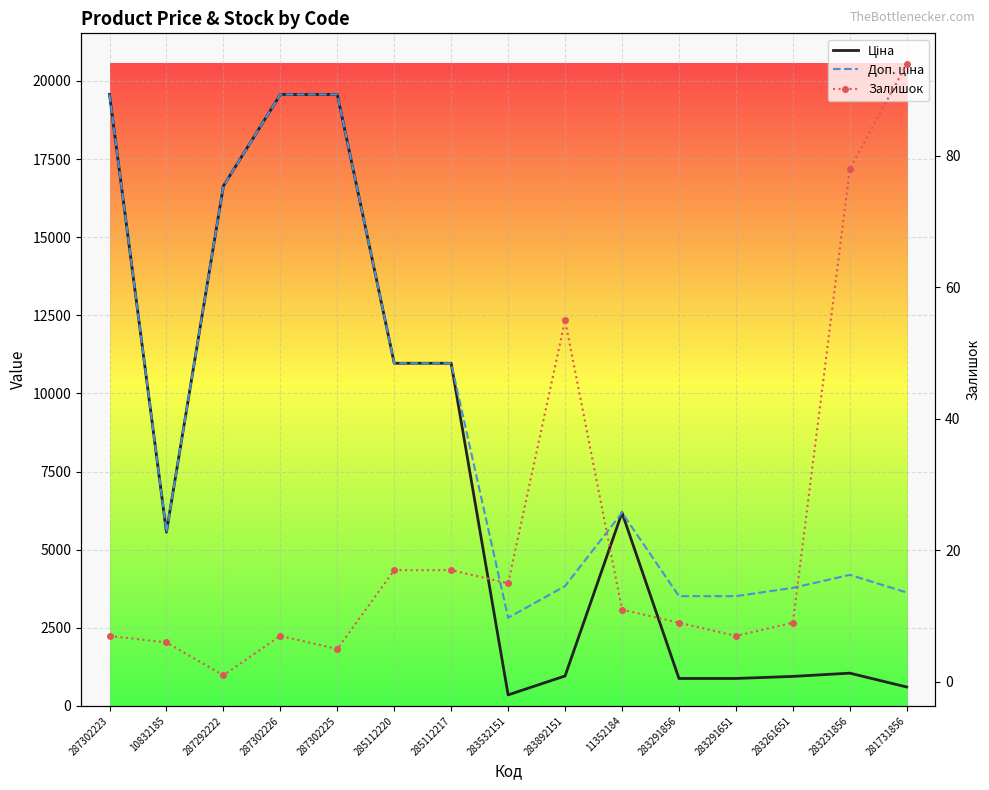

Reading left to right, what are all the values shown in this chart?

Ціна: 19564.9	5560.3	16636.8	19564.9	19564.9	10964.4	10964.4	352.6	958.4	6182.6	878.0	878.0	944.2	1048.4	604.6
Доп. ціна: 19564.9	5560.3	16636.8	19564.9	19564.9	10964.4	10964.4	2821.2	3833.8	6182.6	3511.9	3511.9	3777.0	4193.5	3627.9
Залишок: 7.0	6.0	1.0	7.0	5.0	17.0	17.0	15.0	55.0	11.0	9.0	7.0	9.0	78.0	94.0